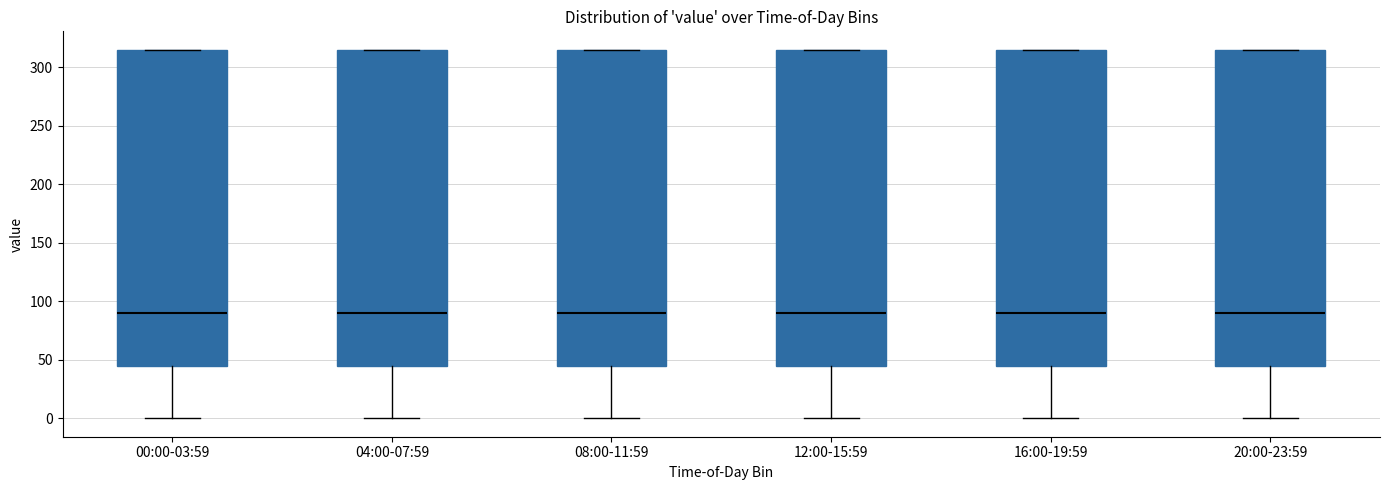

Reading left to right, transcribe this box plot: for each box, give where its median line is, the range the box spans, and where its two whiskers end, as read against the y-axis. The values are not printed on the chart, so give them approximately, as read against the axis.

00:00-03:59: median 90, box 45 to 315, whiskers 0 to 315
04:00-07:59: median 90, box 45 to 315, whiskers 0 to 315
08:00-11:59: median 90, box 45 to 315, whiskers 0 to 315
12:00-15:59: median 90, box 45 to 315, whiskers 0 to 315
16:00-19:59: median 90, box 45 to 315, whiskers 0 to 315
20:00-23:59: median 90, box 45 to 315, whiskers 0 to 315